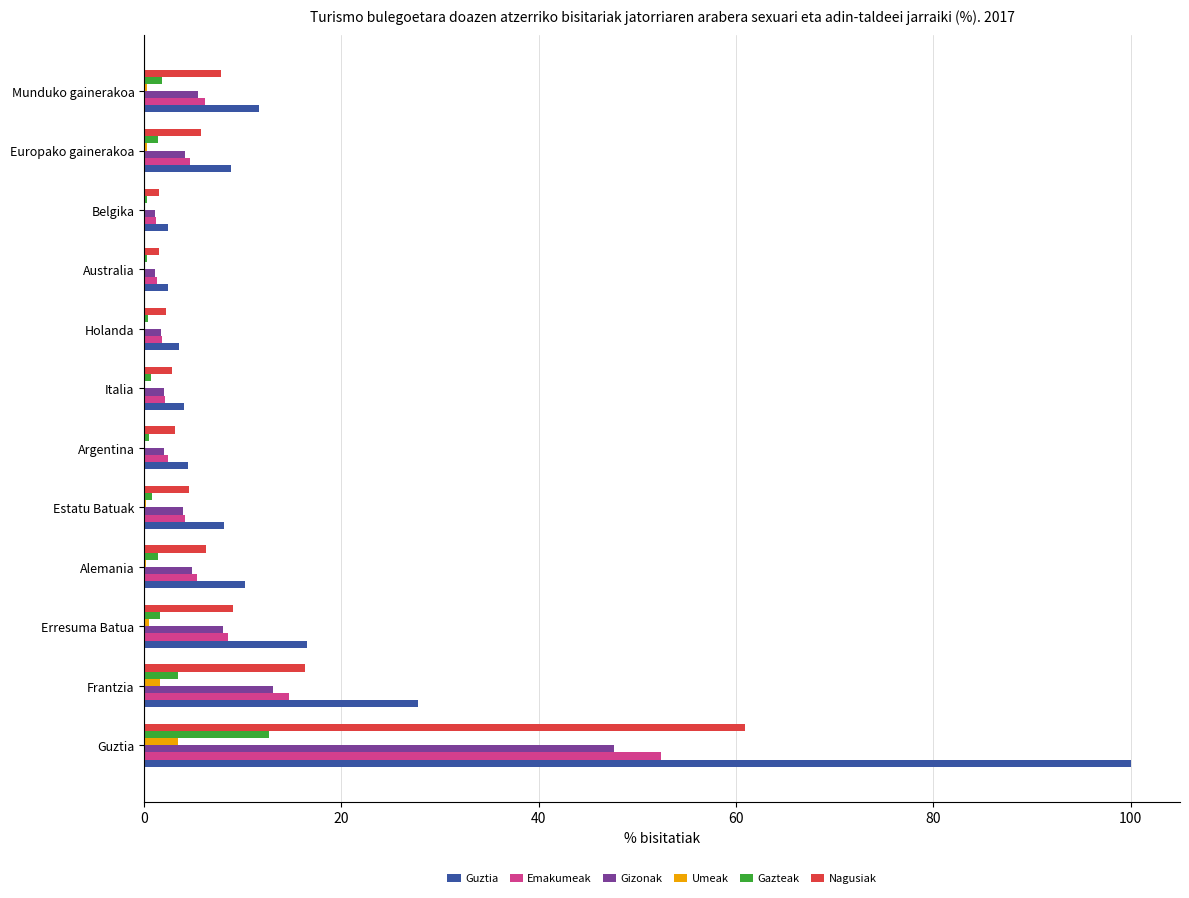

What is the average value of the Umeak series?

0.6